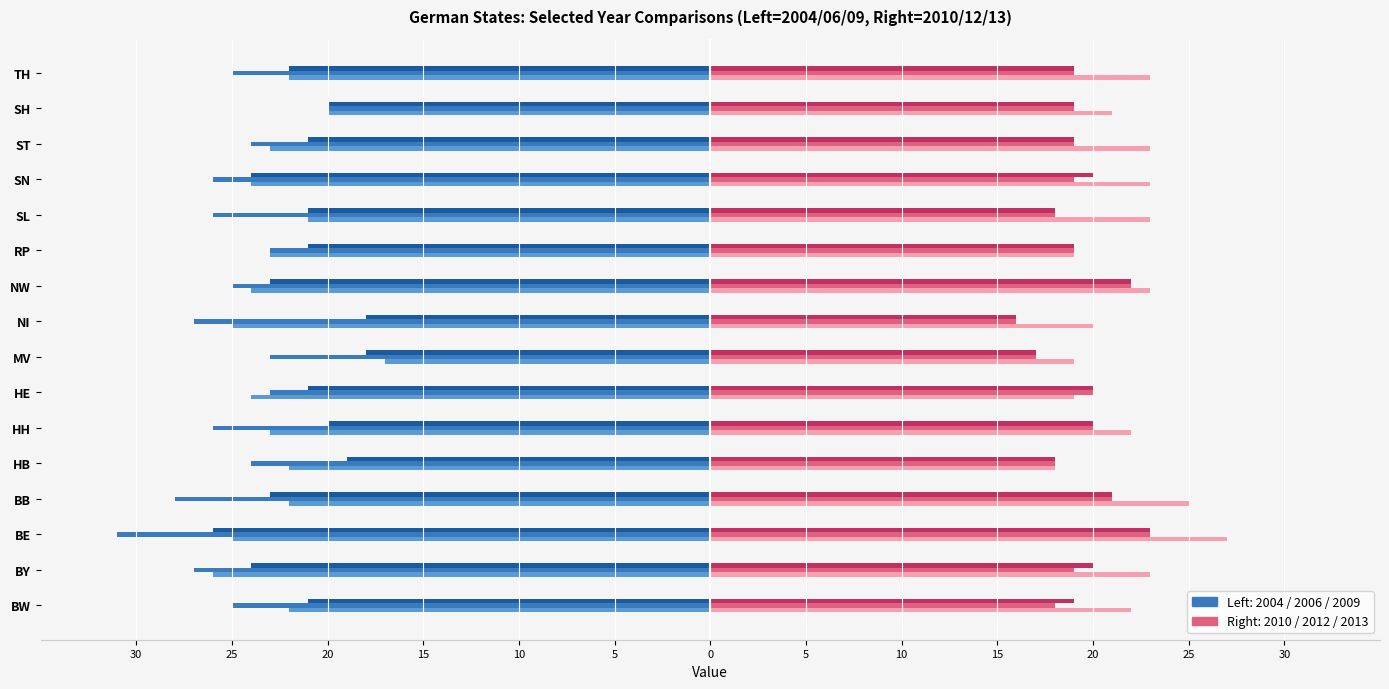

Count the number of categories in the chart.

16